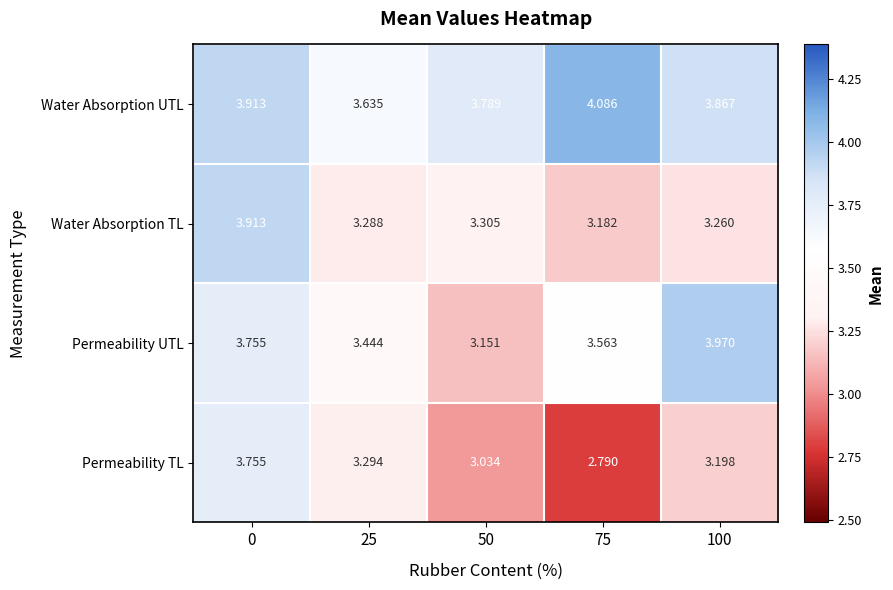

How many categories are shown in the chart?

5